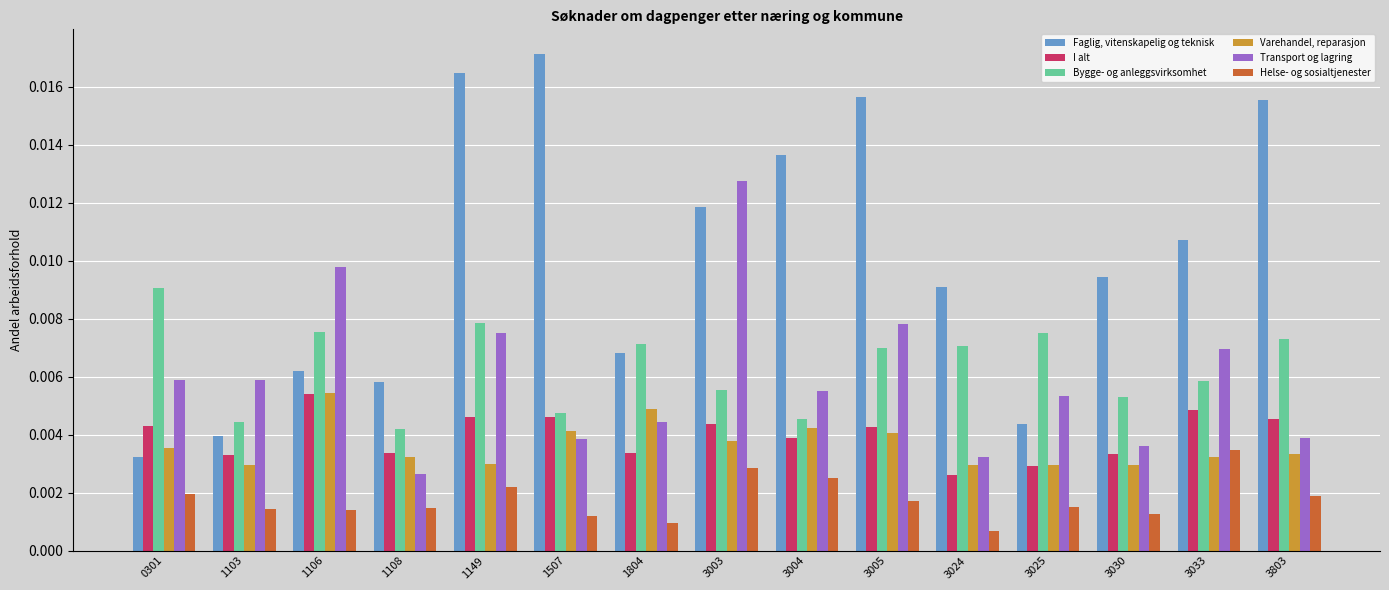

List the series in order of their peak value, highest first.

Faglig, vitenskapelig og teknisk, Transport og lagring, Bygge- og anleggsvirksomhet, Varehandel, reparasjon, I alt, Helse- og sosialtjenester